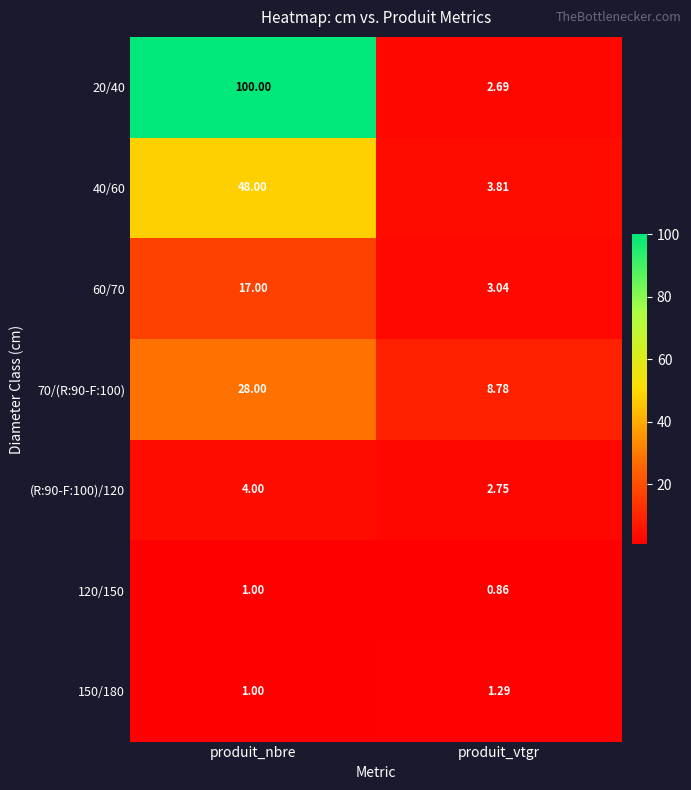

Rank the categories by 60/70 value from lowest to highest.

produit_vtgr, produit_nbre